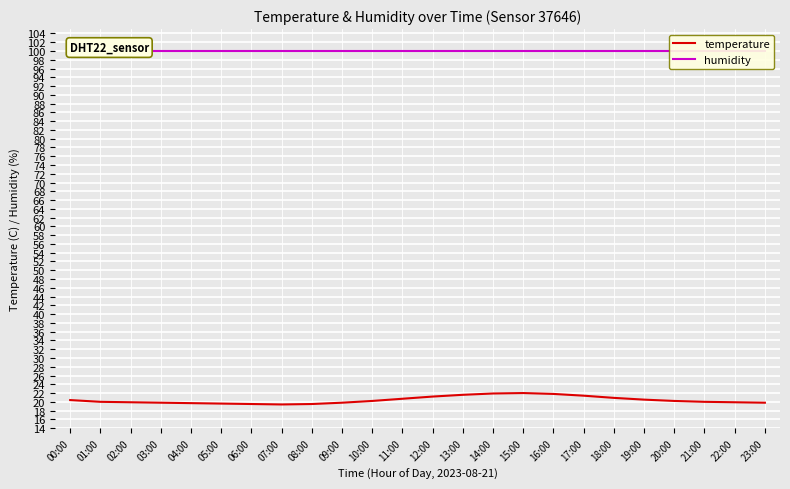

Reading left to right, transcribe all the data shown in this chart.

temperature: 20.4	20.0	19.9	19.8	19.7	19.6	19.5	19.4	19.5	19.8	20.2	20.7	21.2	21.6	21.9	22.0	21.8	21.4	20.9	20.5	20.2	20.0	19.9	19.8
humidity: 99.9	99.9	99.9	99.9	99.9	99.9	99.9	99.9	99.9	99.9	99.9	99.9	99.9	99.9	99.9	99.9	99.9	99.9	99.9	99.9	99.9	99.9	99.9	99.9